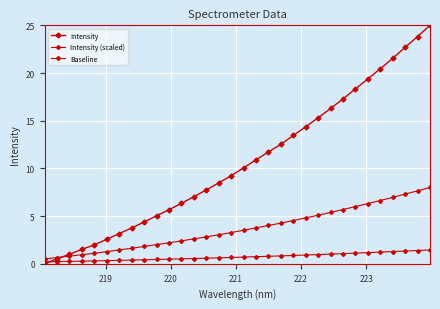

What is the value of the Baseline point at the 4th from the left?

0.3